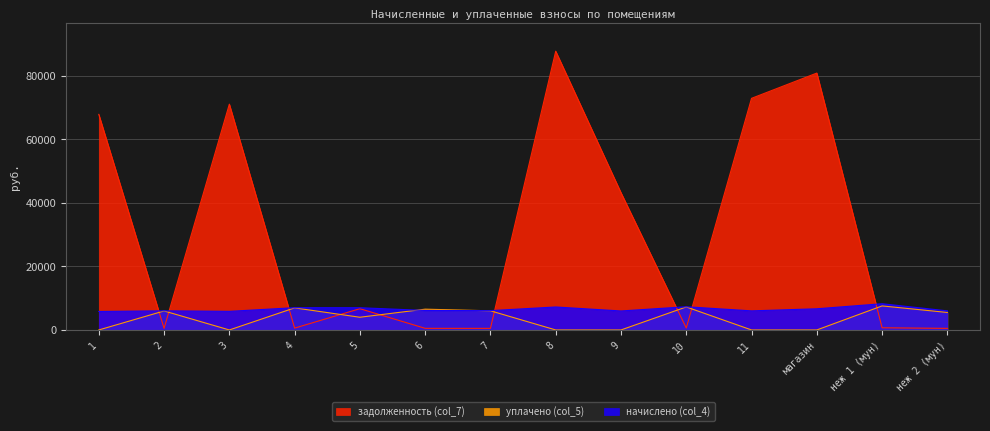

At which category does начислено (col_4) reach its first local peak?

2